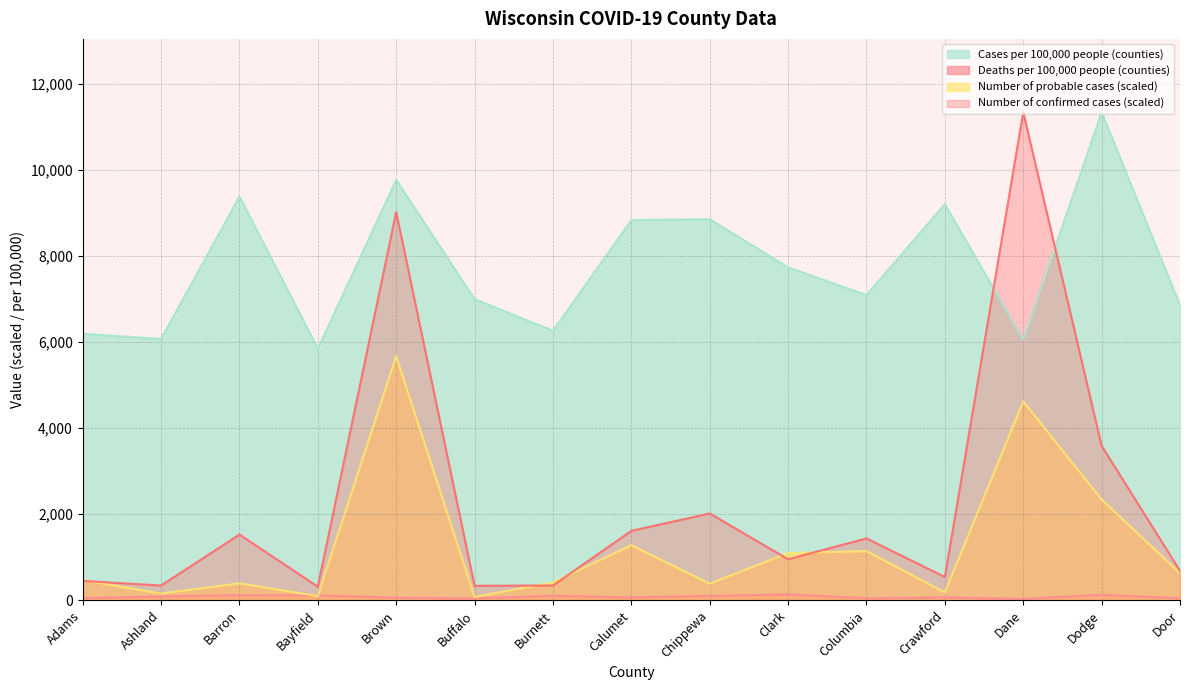

What is the total value across all series at Burnett?

7127.0